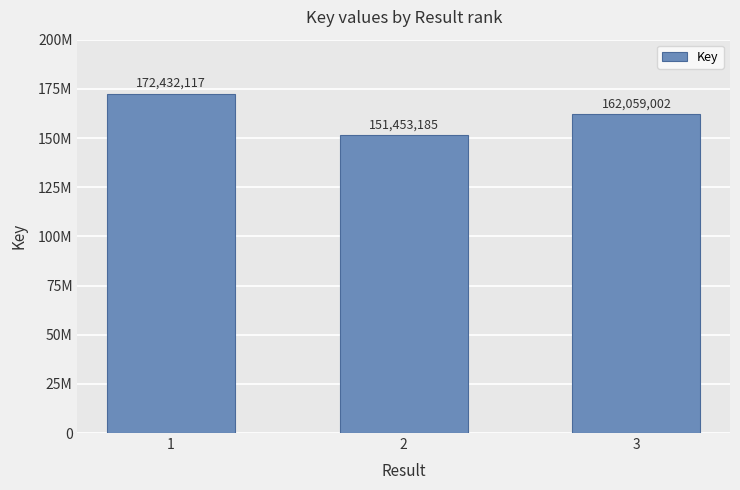

Is it true that the value at 2 is 151453185?

True